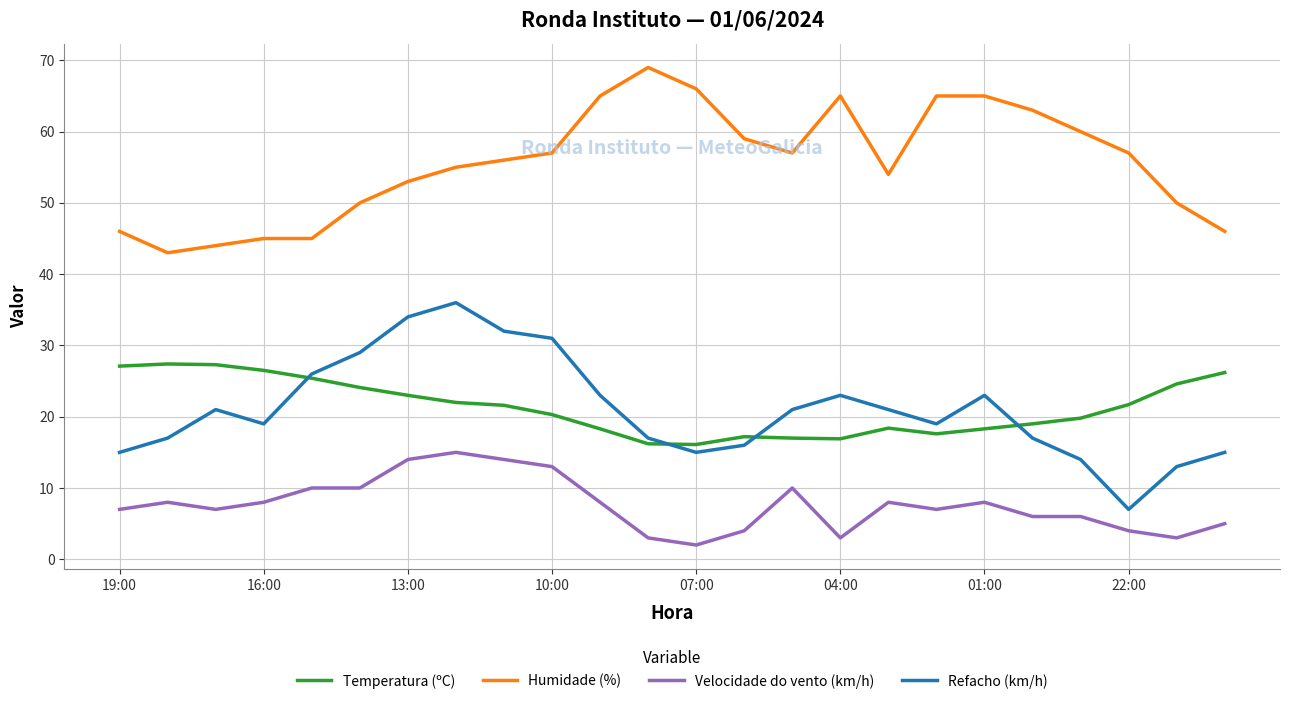

True or false: Temperatura (ºC) and Humidade (%) intersect in this chart.

False